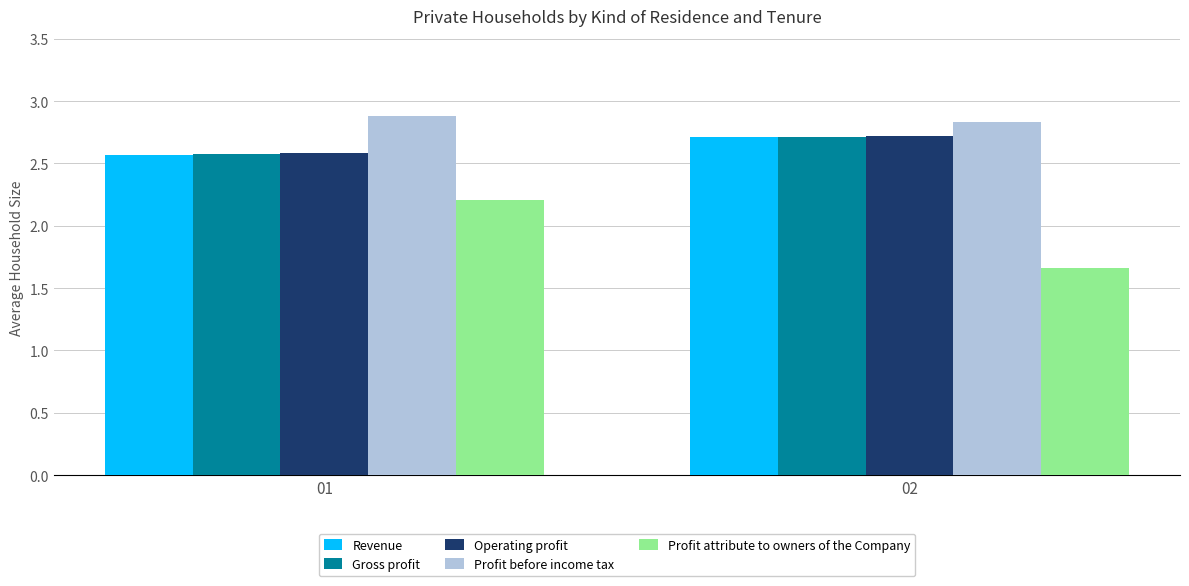

What is the average value of the Gross profit series?

2.6